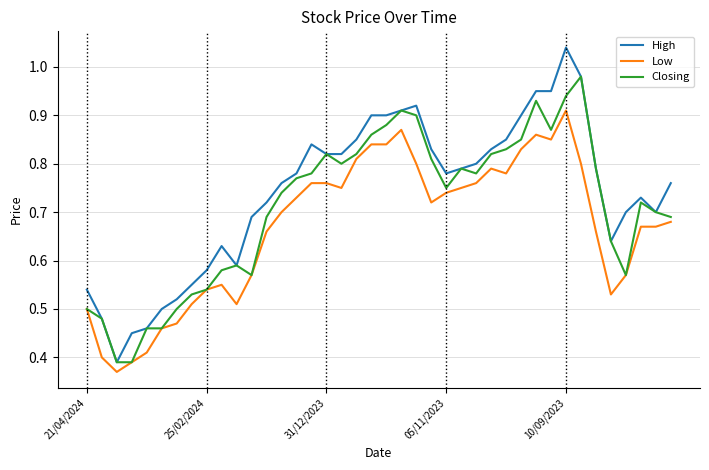

True or false: Low and High cross at least once.

False